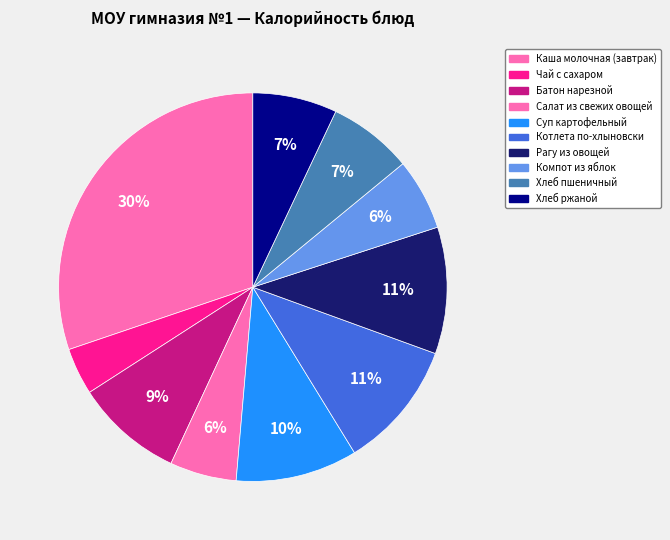

How many slices are in this pie chart?

10